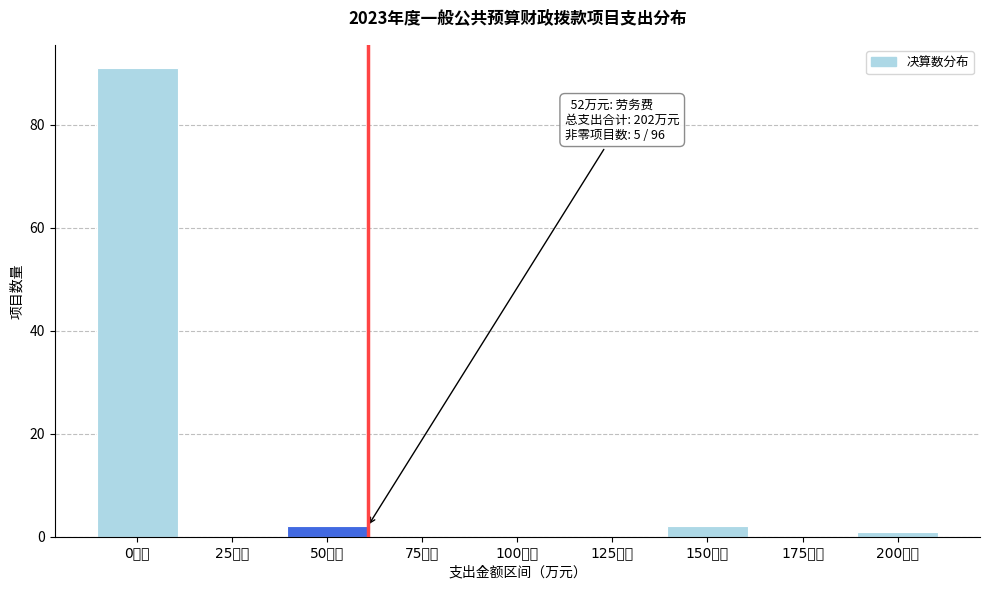

Reading right to left, transcribe all the data shown in this chart.

200万元=1	175万元=0	150万元=2	125万元=0	100万元=0	75万元=0	50万元=2	25万元=0	0万元=91